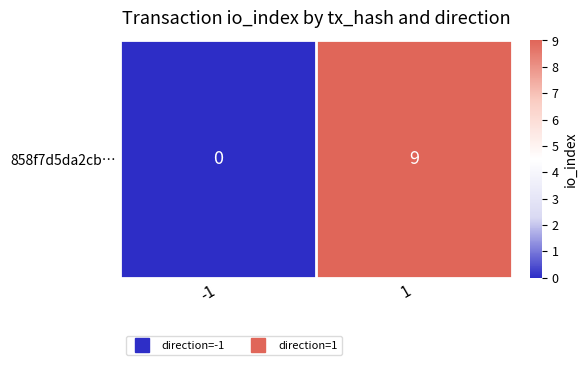

Which category has the highest value across all series?

1